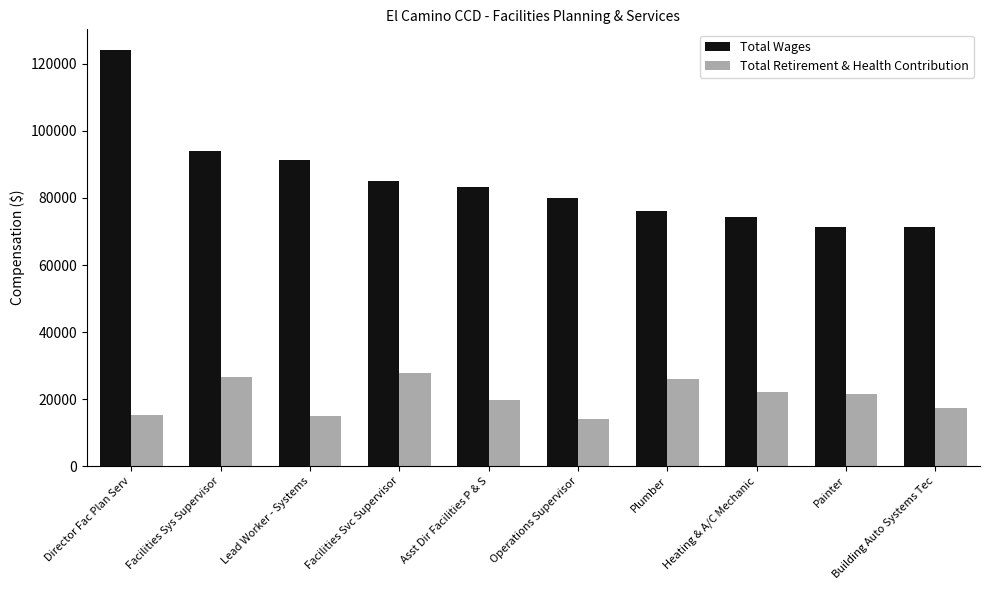

Which category has the highest value in the Total Wages series?

Director Fac Plan Serv